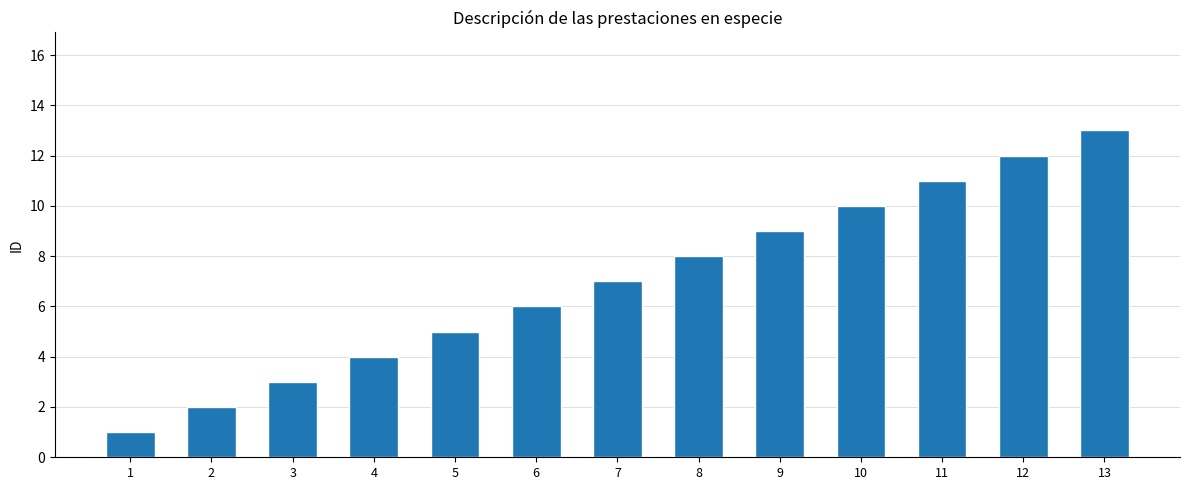

How many categories are shown in the chart?

13